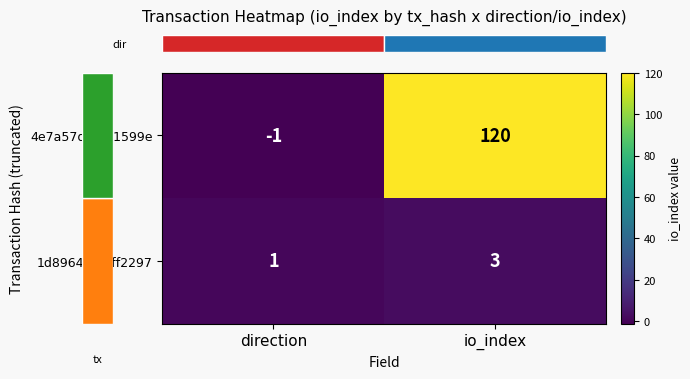

Which series has the widest spread of values?

4e7a57da...01599e